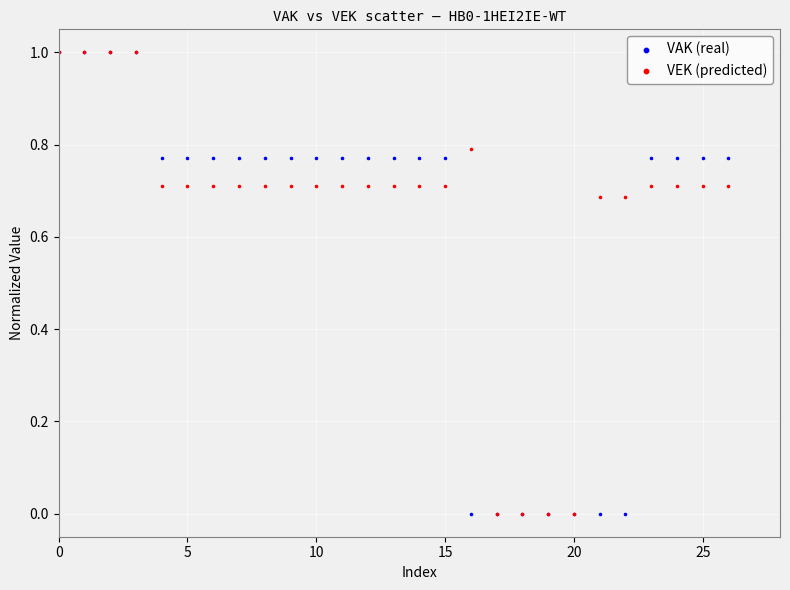

What are all the series names shown in the legend?

VAK (real), VEK (predicted)